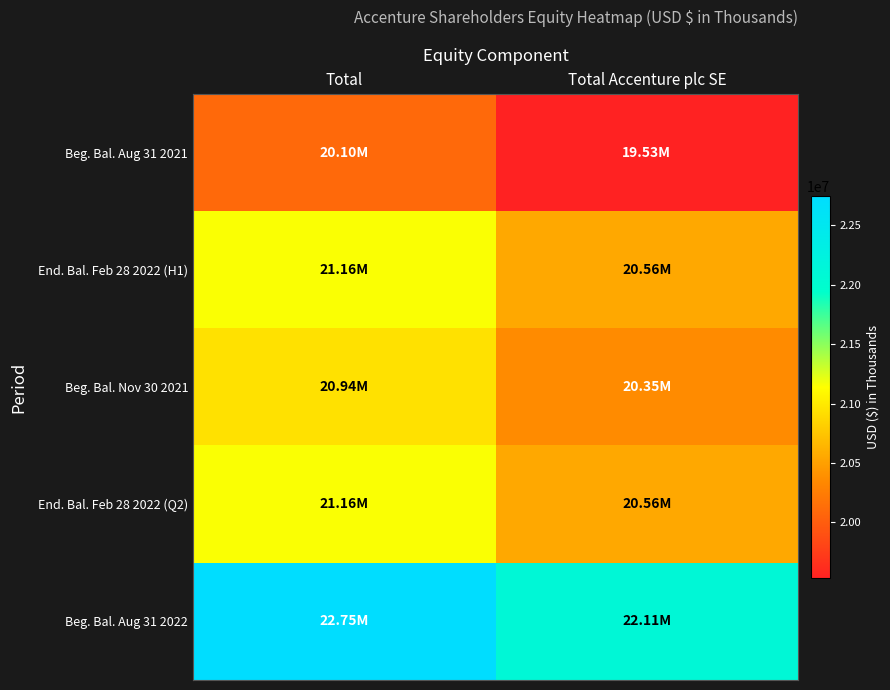

What is the maximum value shown in the chart?

22747088